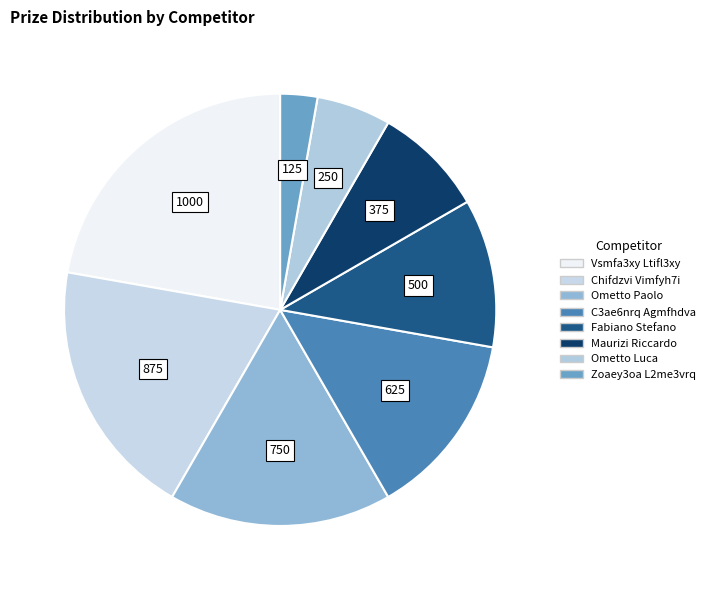

What portion of the pie excludes Zoaey3oa L2me3vrq?

97.2%